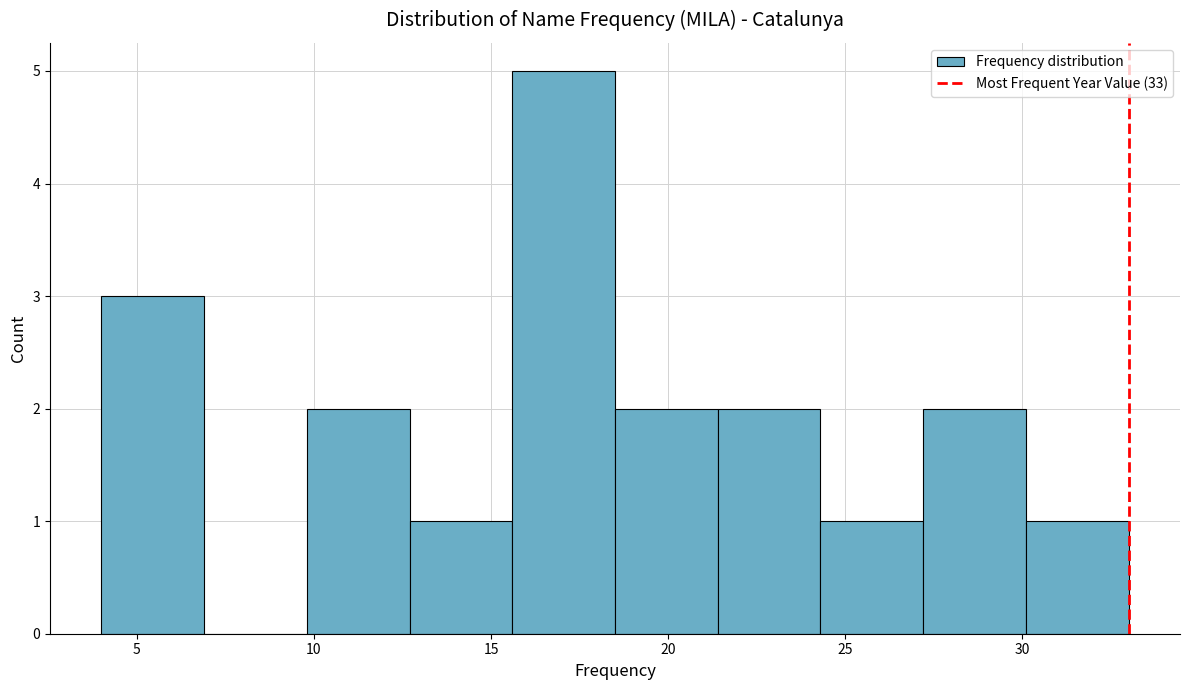

Which range on the x-axis has the tallest bar?

15.6 to 18.5